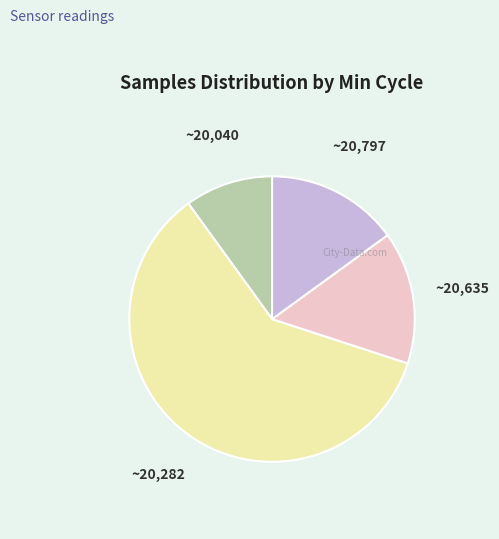

Is there any slice that represents more than half of the pie?

Yes